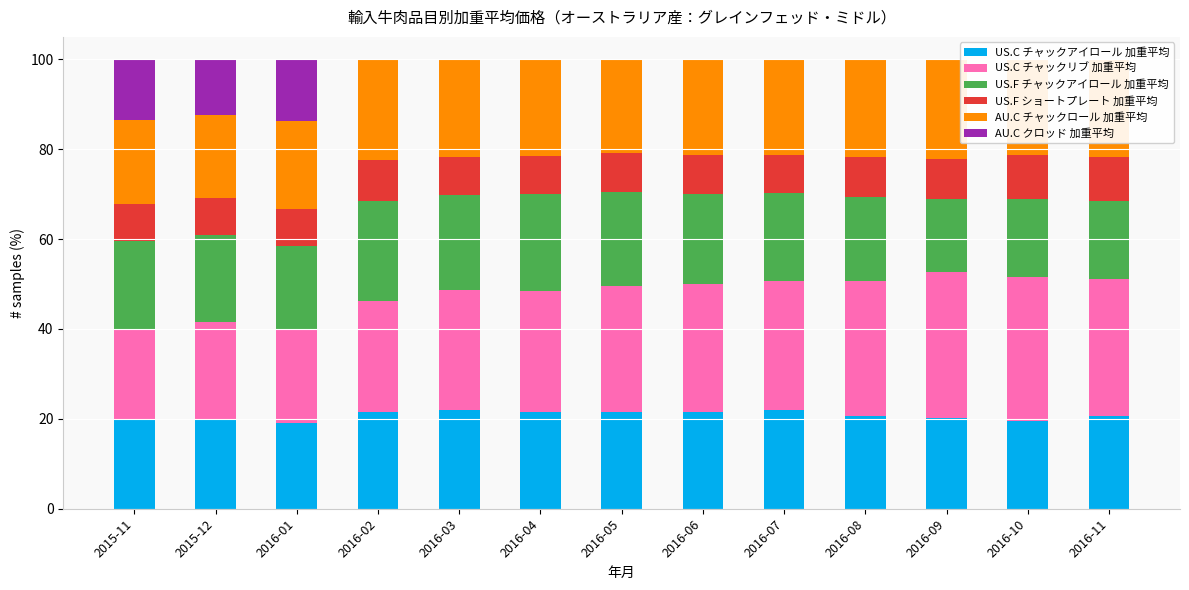

At which category does the chart reach its minimum across all series?

2016-02